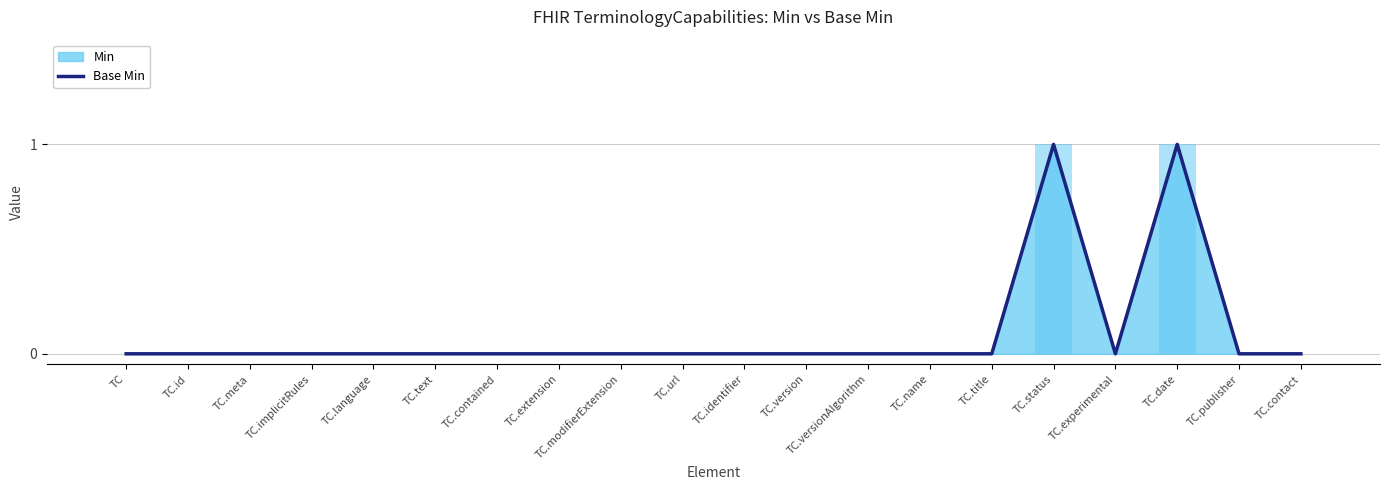

Reading left to right, transcribe all the data shown in this chart.

TC=0	TC.id=0	TC.meta=0	TC.implicitRules=0	TC.language=0	TC.text=0	TC.contained=0	TC.extension=0	TC.modifierExtension=0	TC.url=0	TC.identifier=0	TC.version=0	TC.versionAlgorithm=0	TC.name=0	TC.title=0	TC.status=1	TC.experimental=0	TC.date=1	TC.publisher=0	TC.contact=0